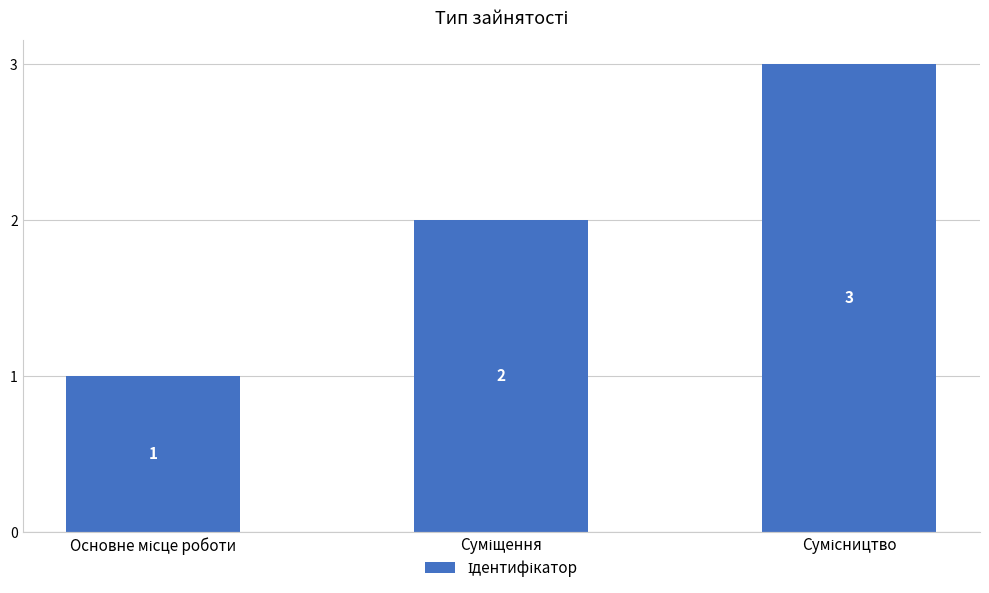

What is the maximum value shown in the chart?

3